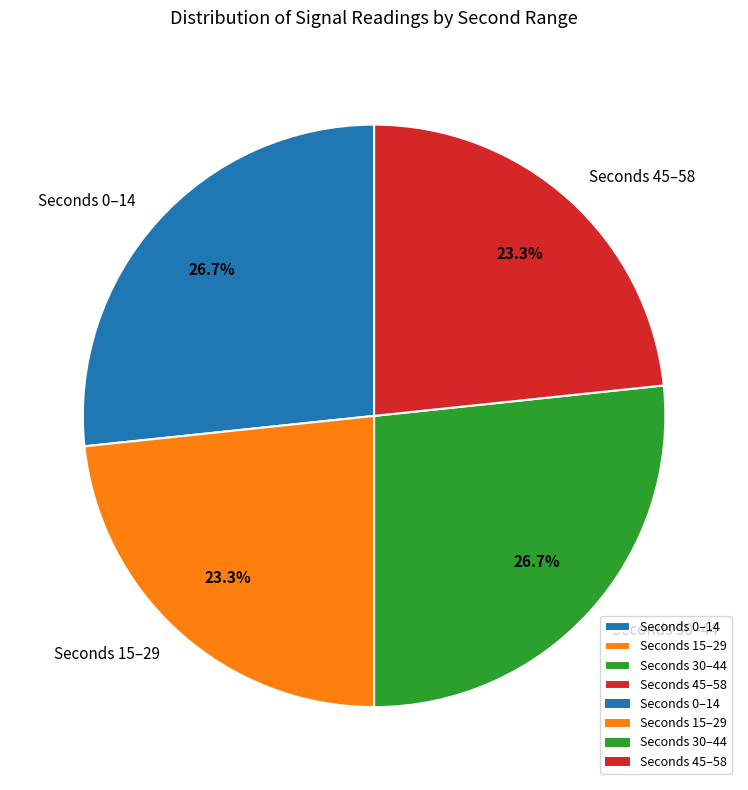

Combined, what portion of the pie is Seconds 0–14 and Seconds 15–29?

50.0%